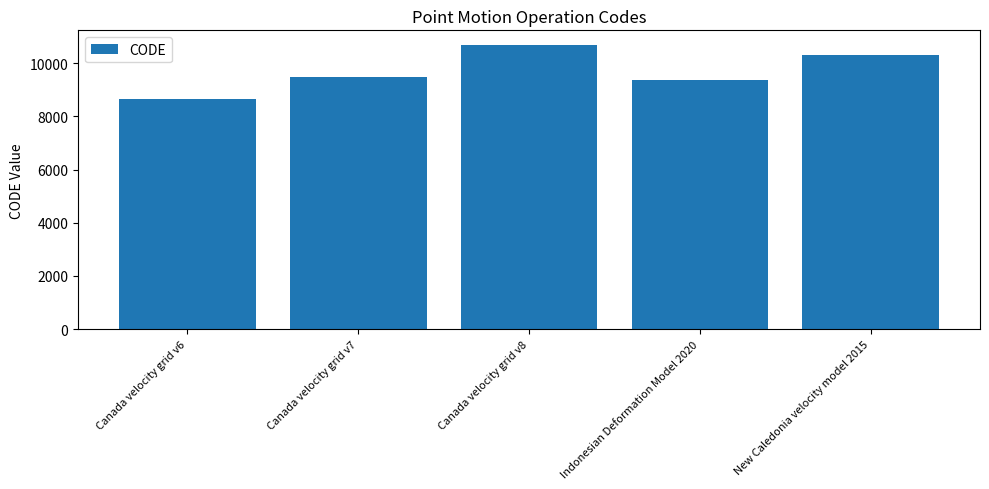

Reading left to right, list all the values displayed in this chart.

Canada velocity grid v6=8676	Canada velocity grid v7=9483	Canada velocity grid v8=10707	Indonesian Deformation Model 2020=9375	New Caledonia velocity model 2015=10323